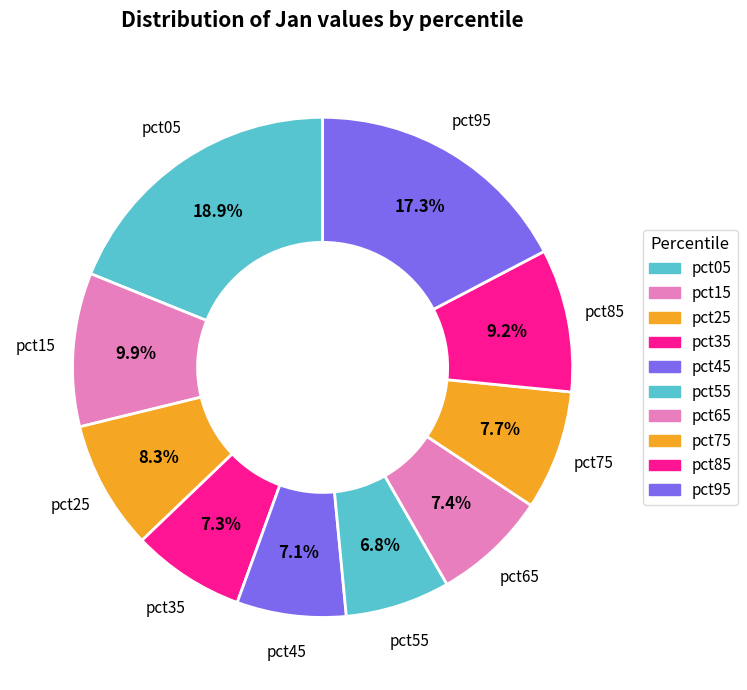

The pct45 slice represents 7% of the pie. True or false?

True